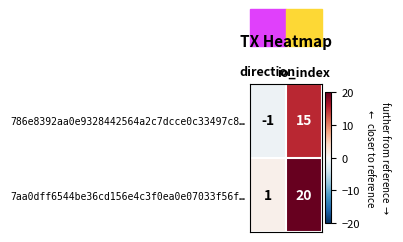

What is the greatest value displayed?

20